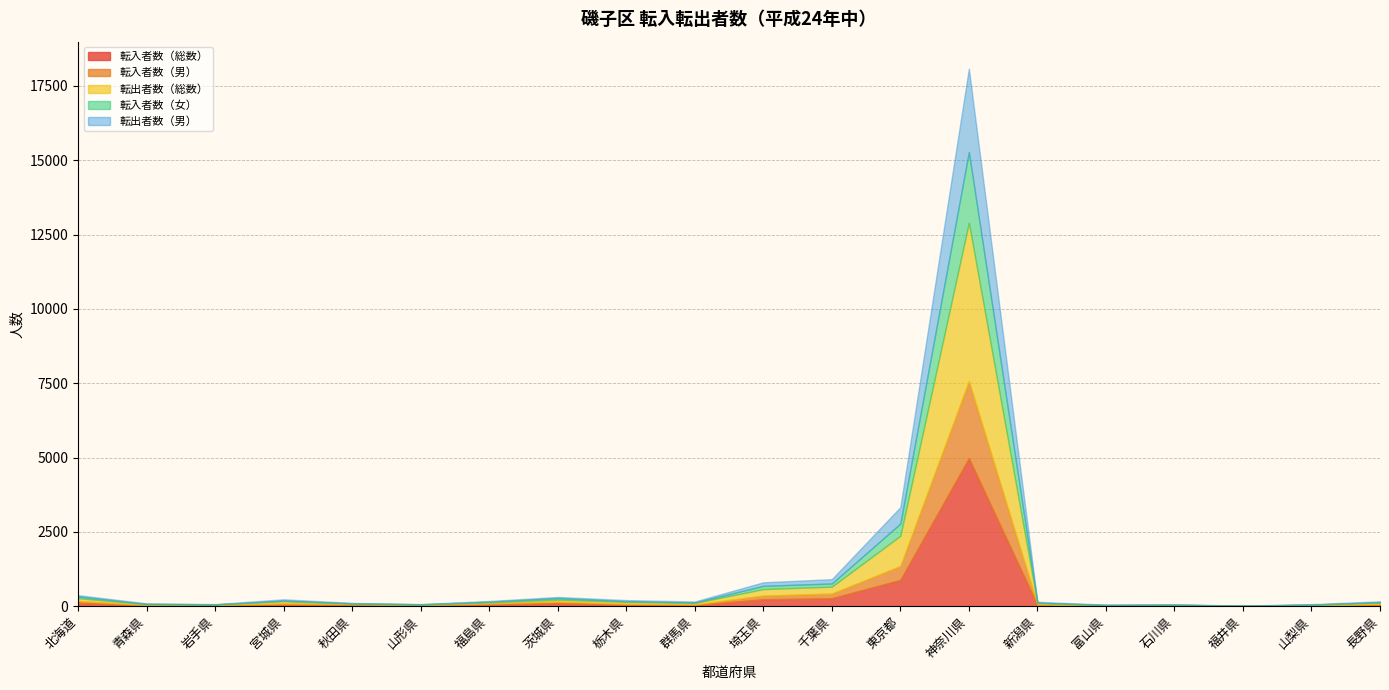

Where is 転出者数（男） nearest to the value 1405?

東京都